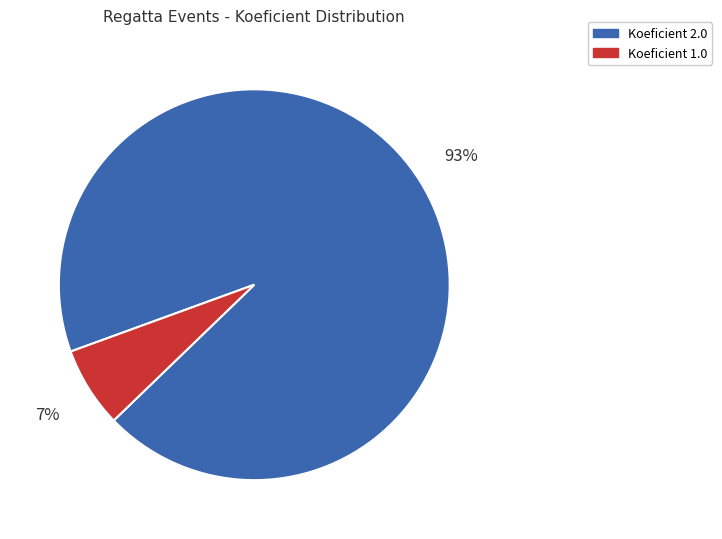

To the nearest percent, what is the average slice percentage?

50%